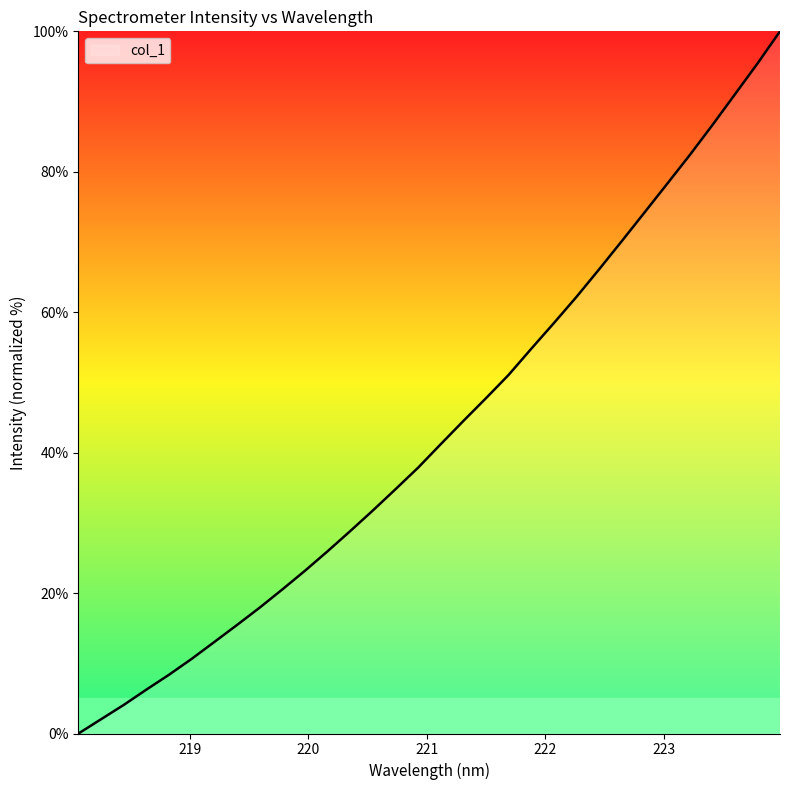

How many lines are shown in the chart?

1